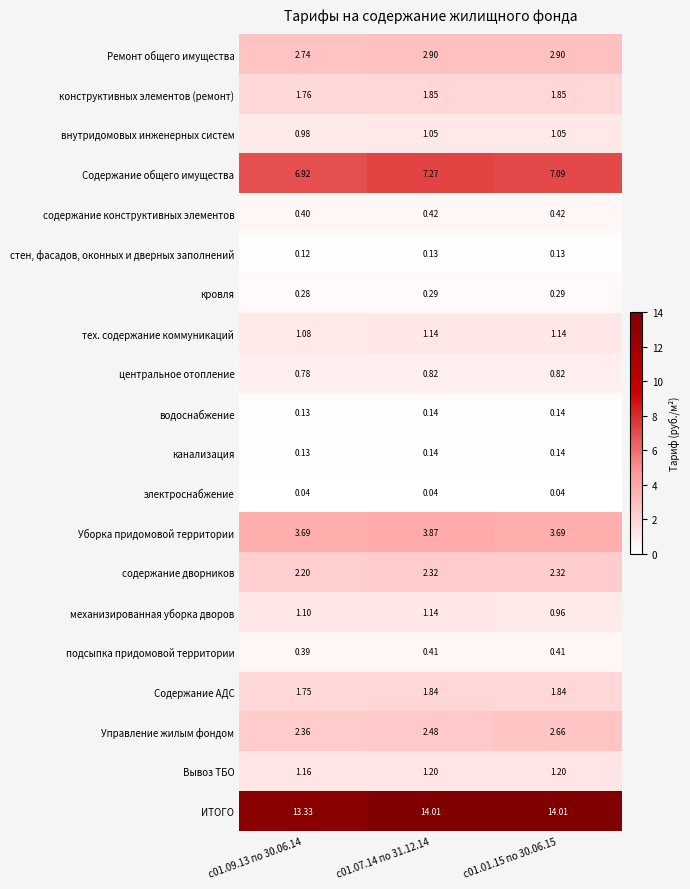

Which series changed the most between с01.09.13 по 30.06.14 and с01.07.14 по 31.12.14?

ИТОГО